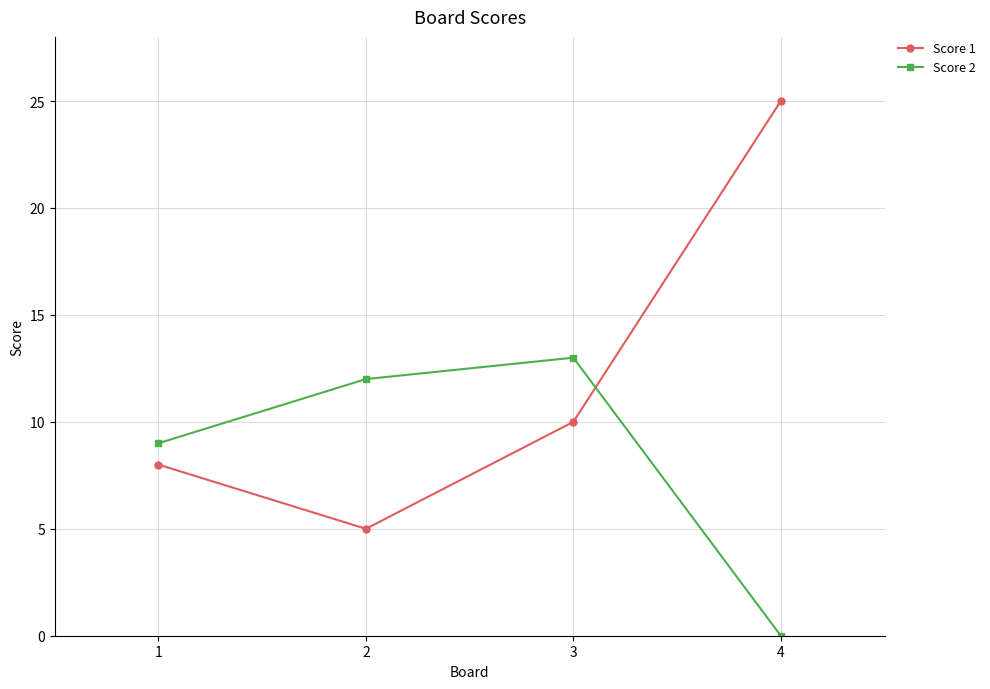

What are all the series names shown in the legend?

Score 1, Score 2